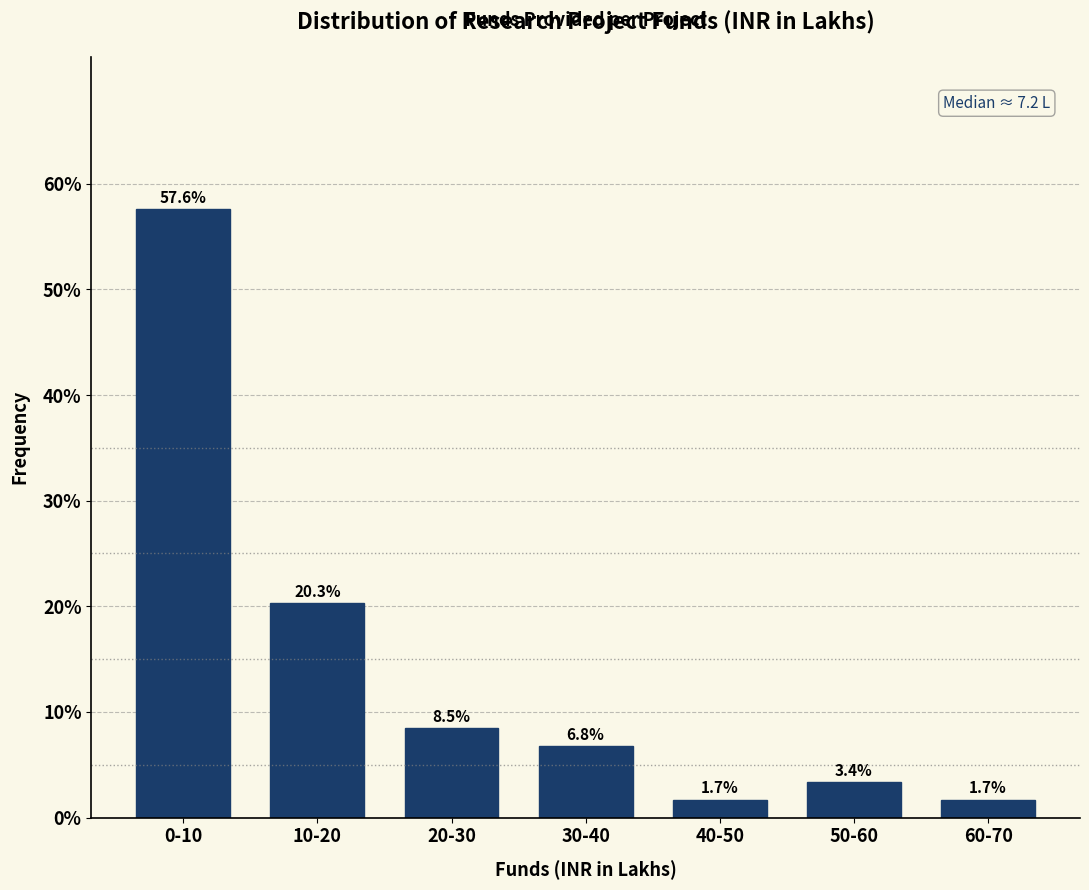

Reading left to right, extract all data points from this chart.

0-10=57.6	10-20=20.3	20-30=8.5	30-40=6.8	40-50=1.7	50-60=3.4	60-70=1.7